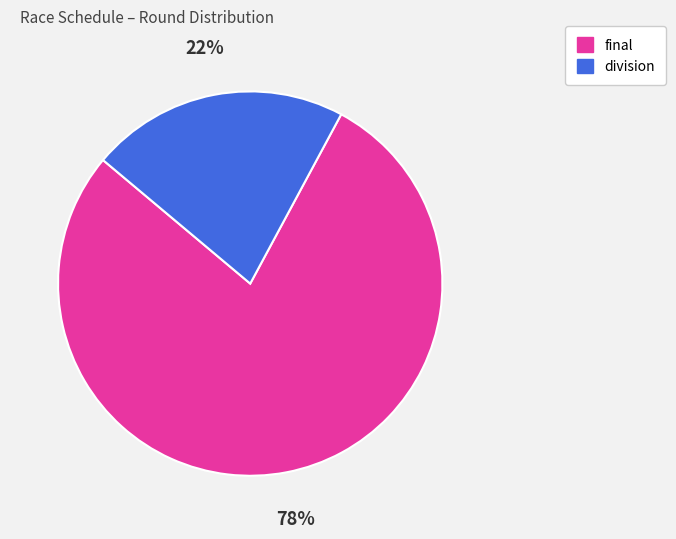

How many segments does this pie chart have?

2